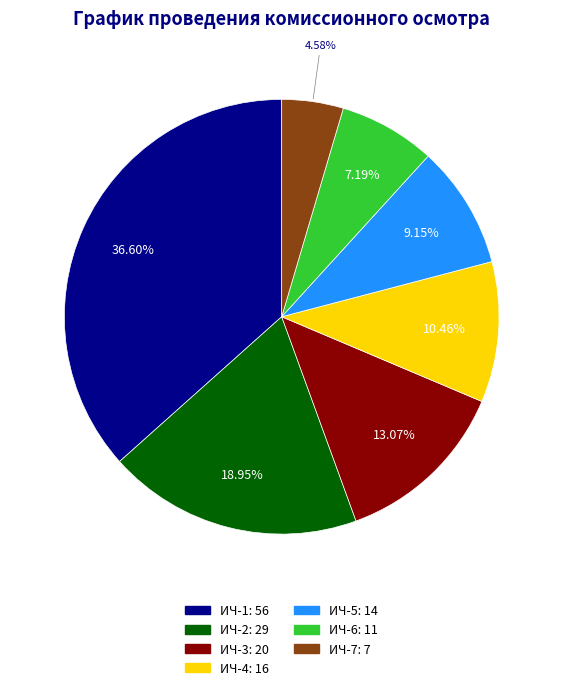

Rank the categories by value from lowest to highest.

ИЧ-7, ИЧ-6, ИЧ-5, ИЧ-4, ИЧ-3, ИЧ-2, ИЧ-1